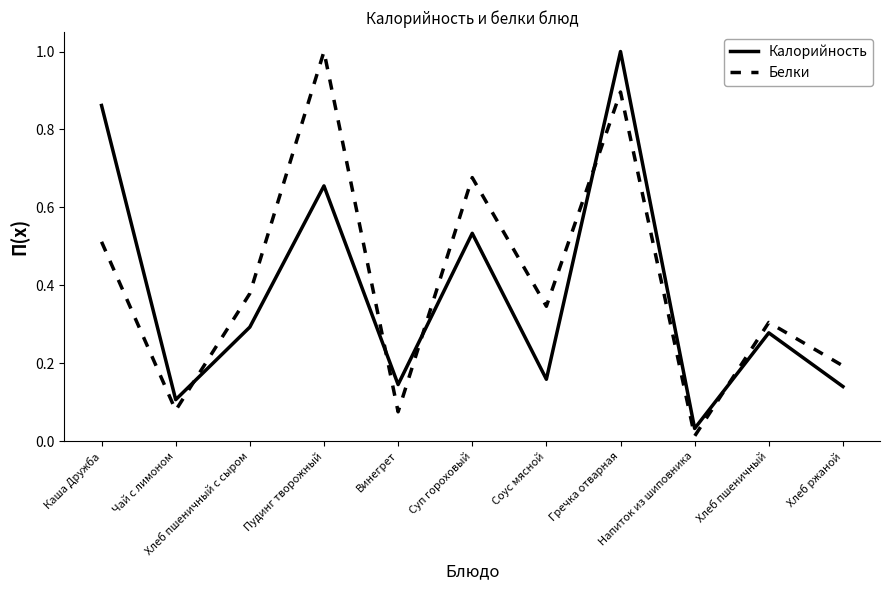

The Калорийность series shows 0.4 at Хлеб пшеничный с сыром. True or false?

False